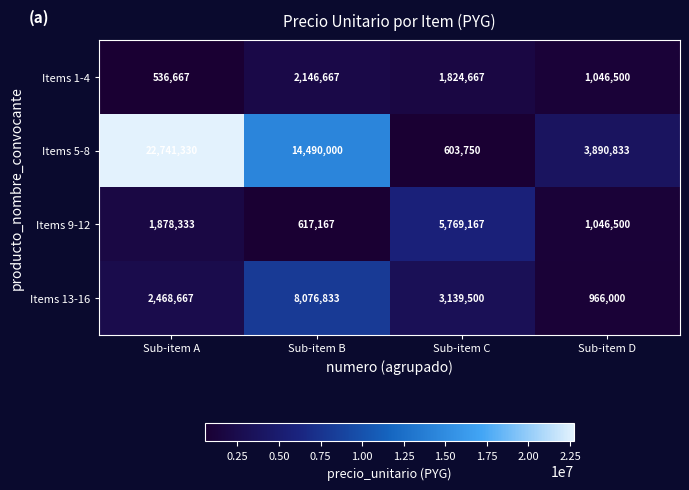

True or false: Items 9-12 has a value of 339345 at Sub-item B.

False